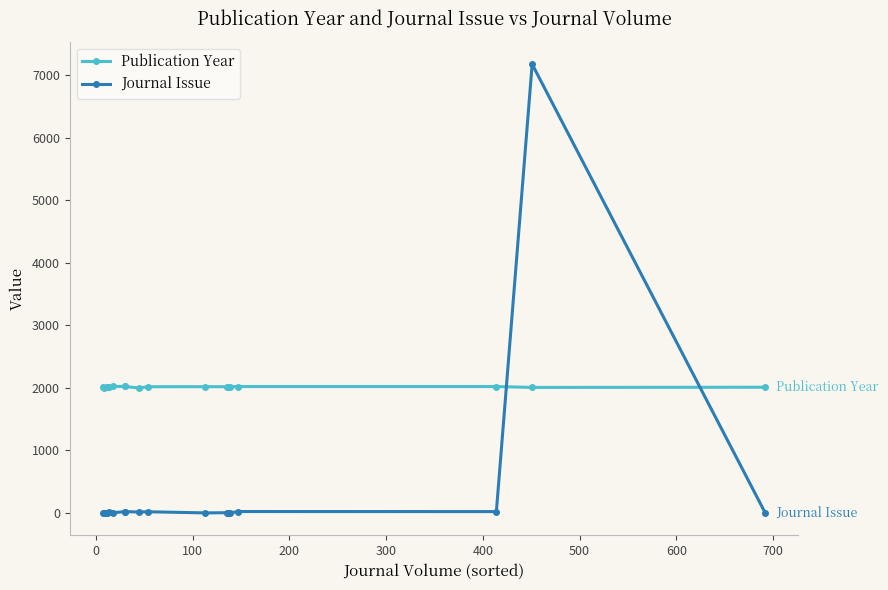

Reading right to left, what are all the values shown in this chart?

Publication Year: 2011	2008	2022	2022	2020	2019	2019	2020	2019	1999	2023	2023	2024	2012	2021	2022	2002	2019
Journal Issue: 1	7178	22	23	2	2	4	1	19	15	22	22	4	9	1	7	4	1